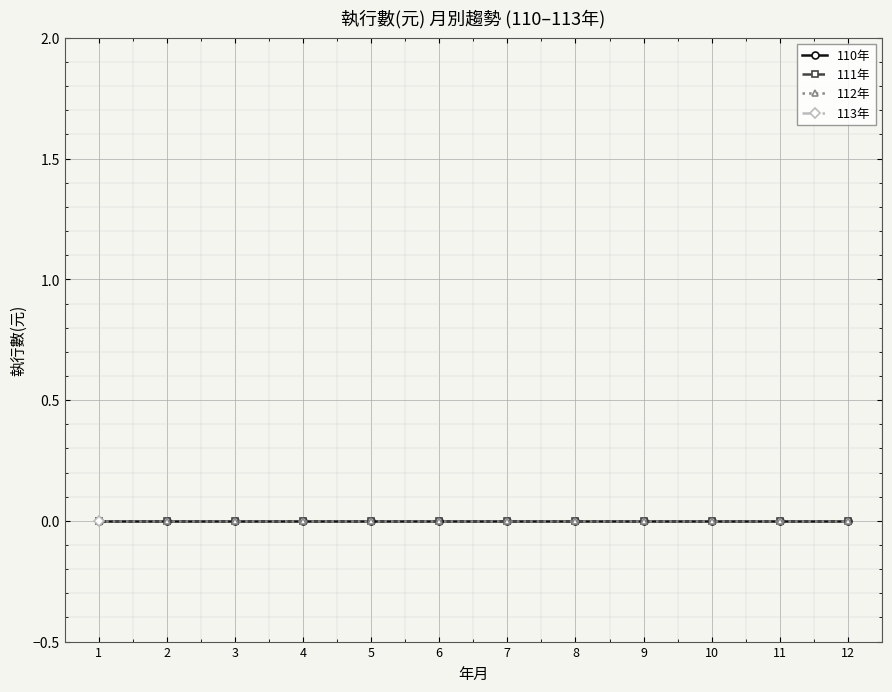

Is this an area chart (filled region under the line)?

No